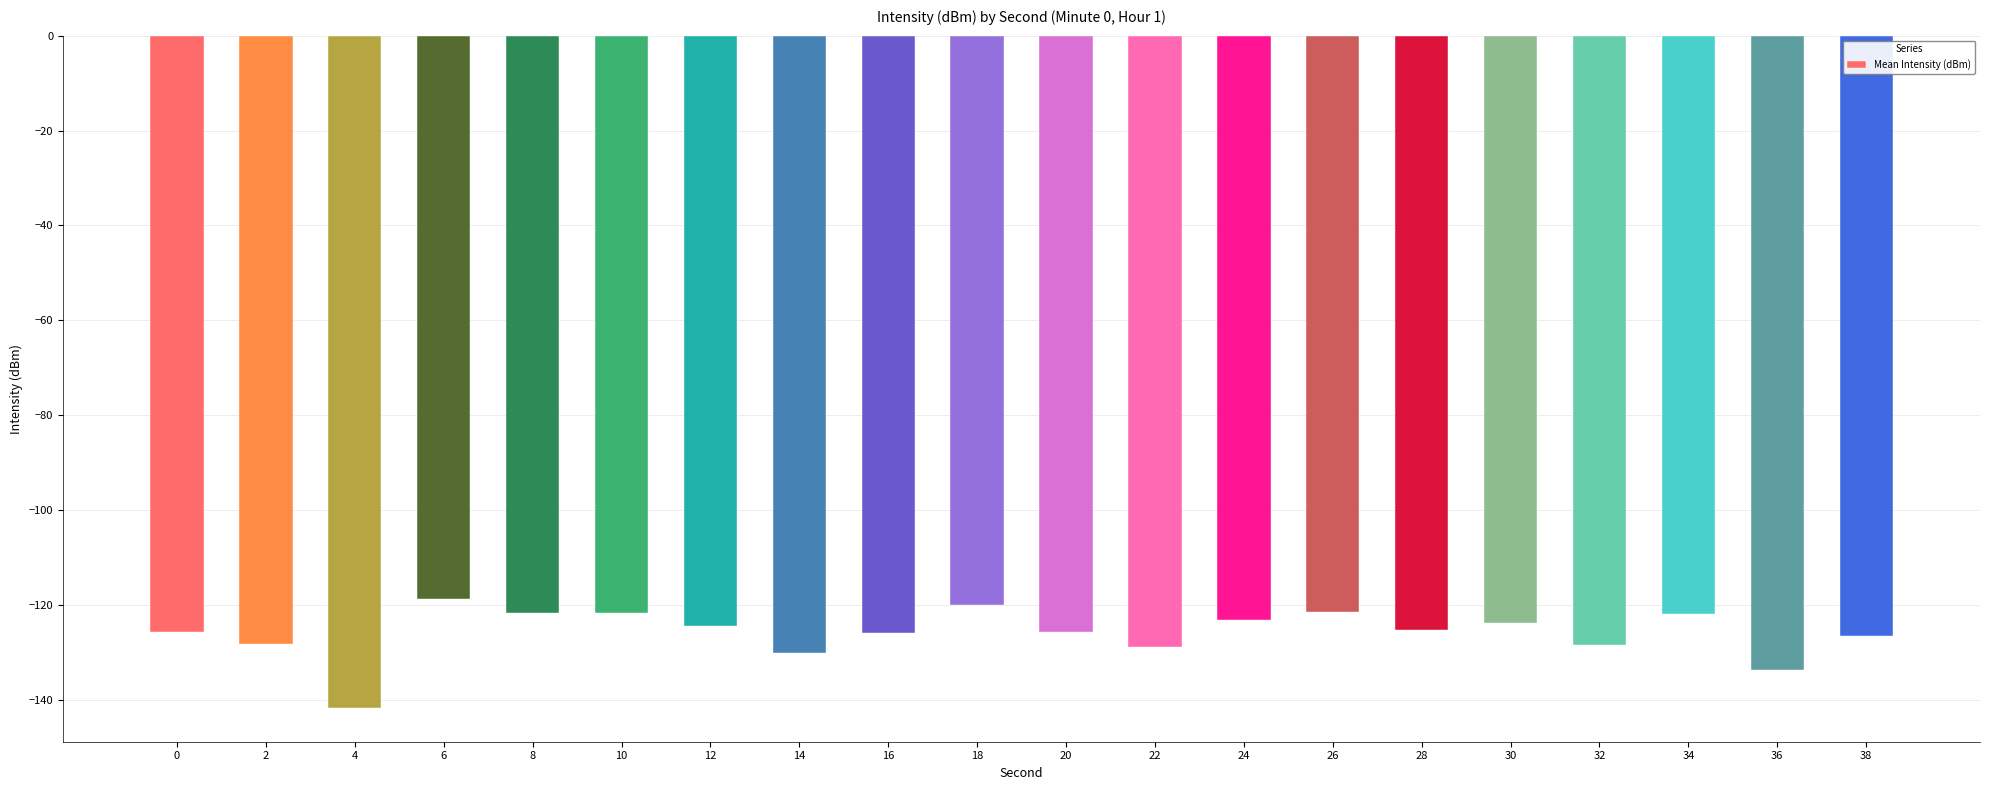

What is the value of the 8th bar from the left?

-130.1